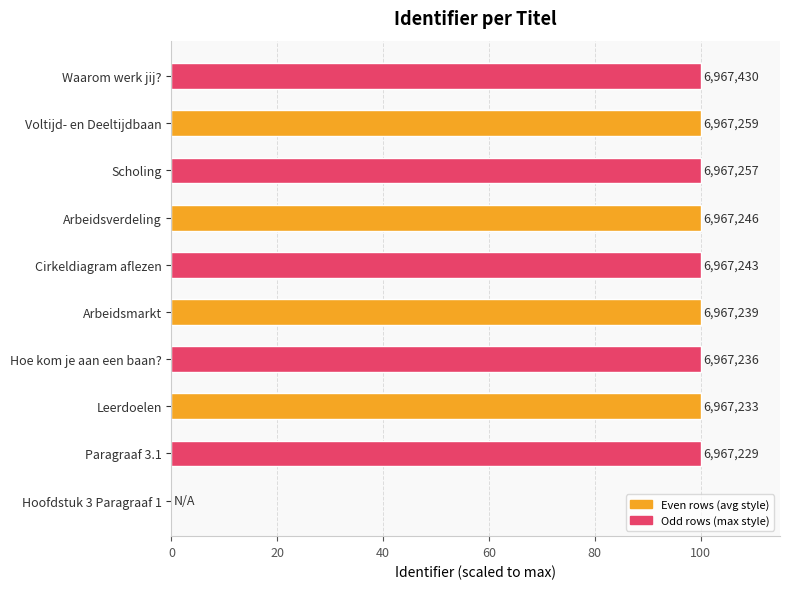

Are the bars horizontal?

Yes